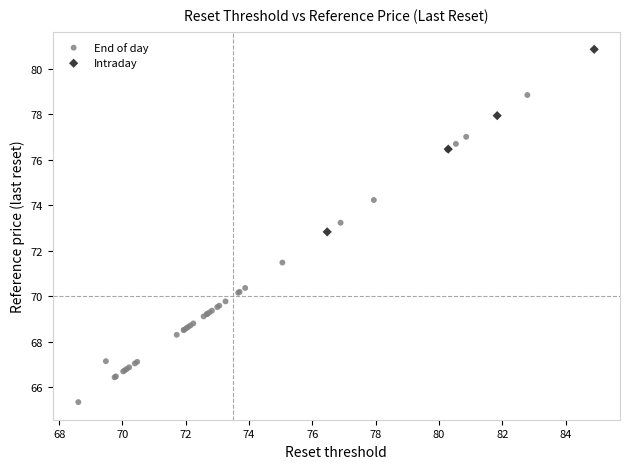

Which series has the largest Y range (max minus min)?

End of day